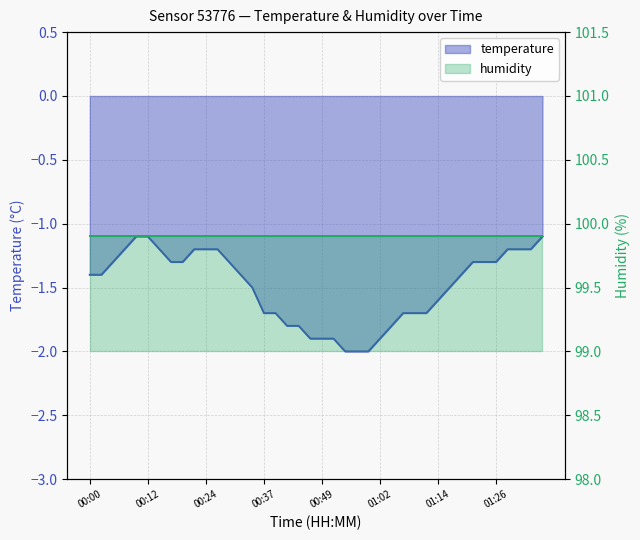

List the labels in order of value, largest first.

00:09, 00:12, 01:36, 00:07, 00:14, 00:22, 00:24, 00:27, 01:29, 01:31, 01:34, 00:05, 00:17, 00:19, 00:29, 01:21, 01:24, 01:26, 00:00, 00:02, 00:32, 01:19, 00:34, 01:16, 01:14, 00:37, 00:39, 01:06, 01:09, 01:11, 00:42, 00:44, 01:04, 00:47, 00:49, 00:52, 01:02, 00:54, 00:57, 00:59